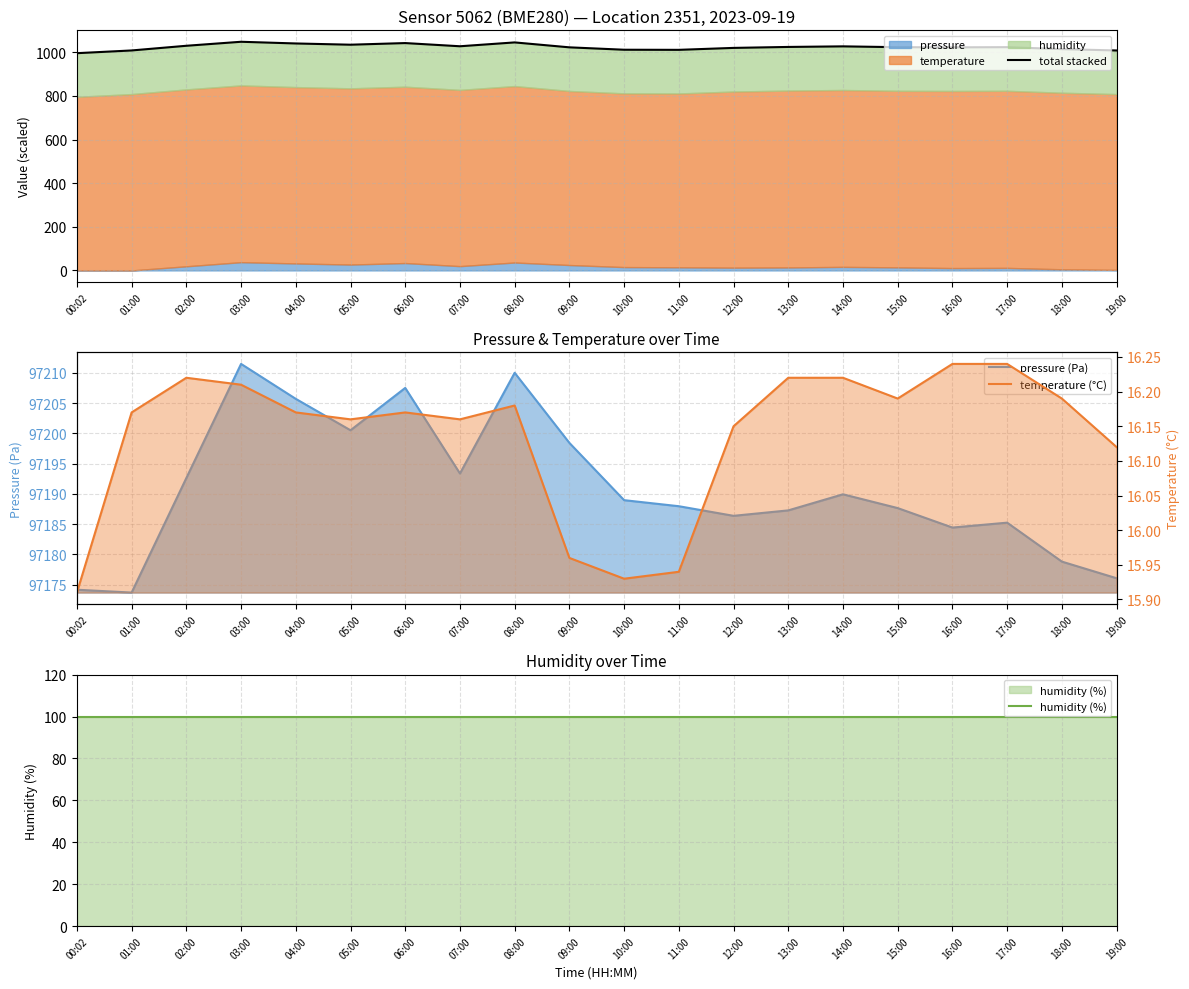

True or false: humidity (%) and temperature (°C) intersect in this chart.

False